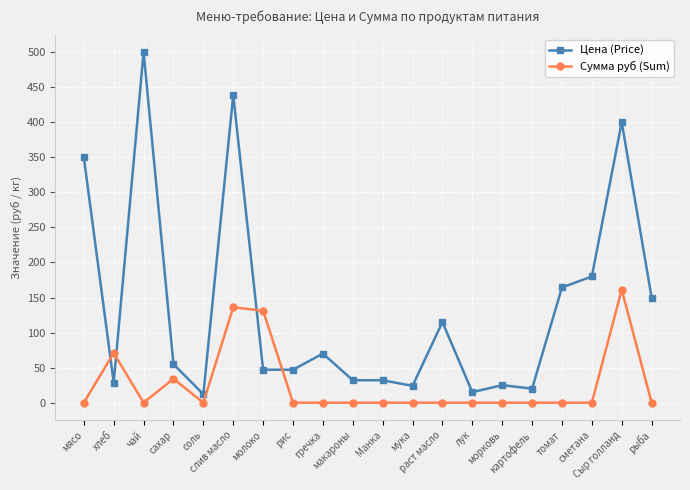

What position from the left is сметана?

18